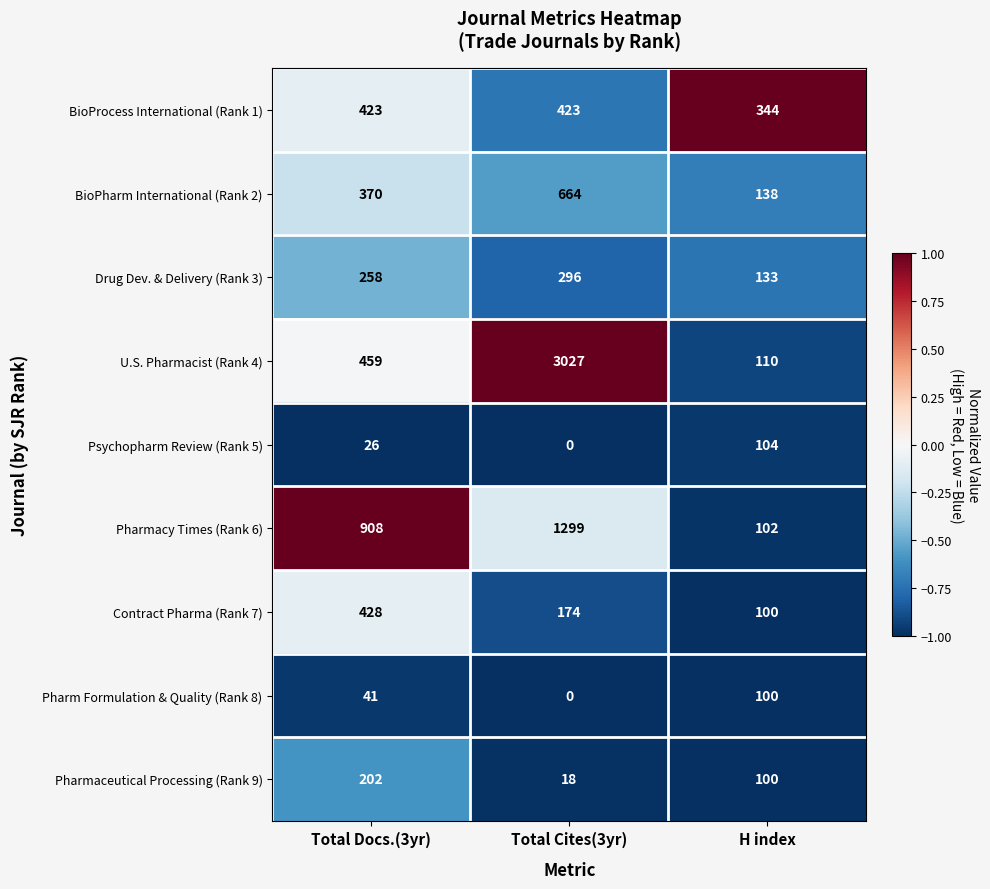

How many categories are shown in the chart?

3